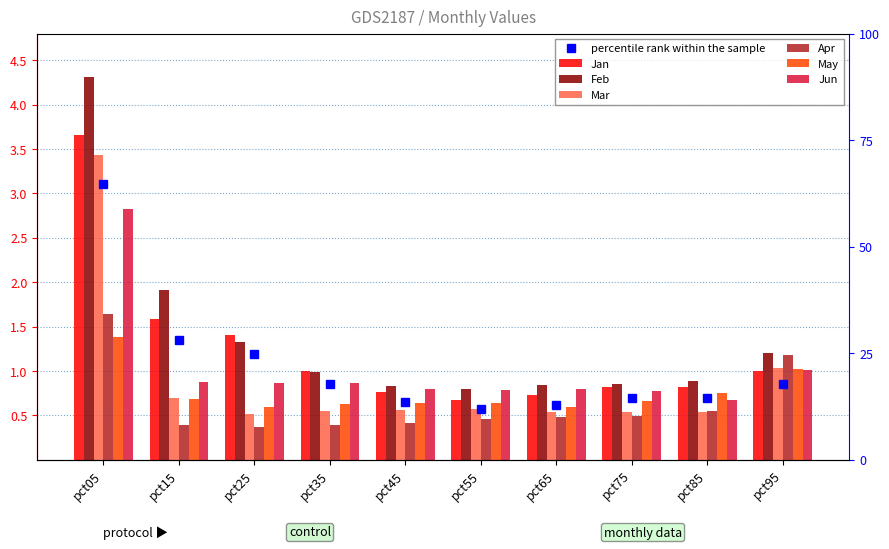

At which category is the sum across all series the highest?

pct05